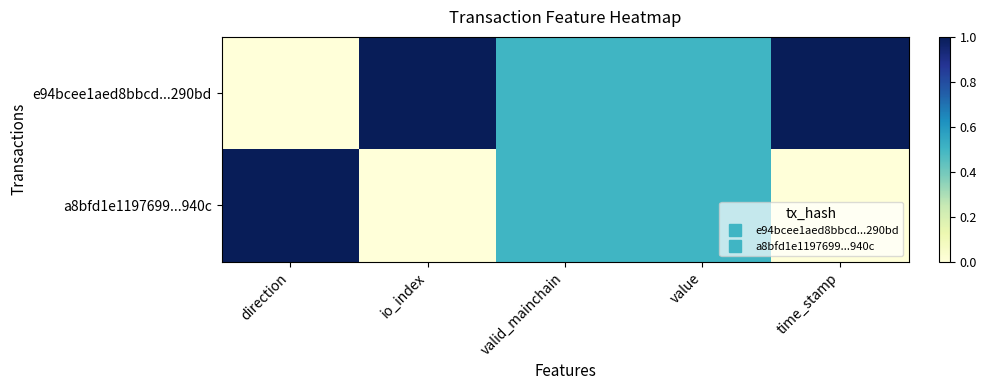

What is the total value across all series at value?

1.0